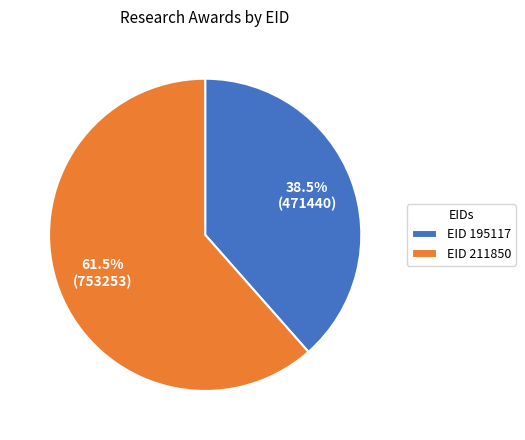

Between EID 211850 and EID 195117, which is larger?

EID 211850